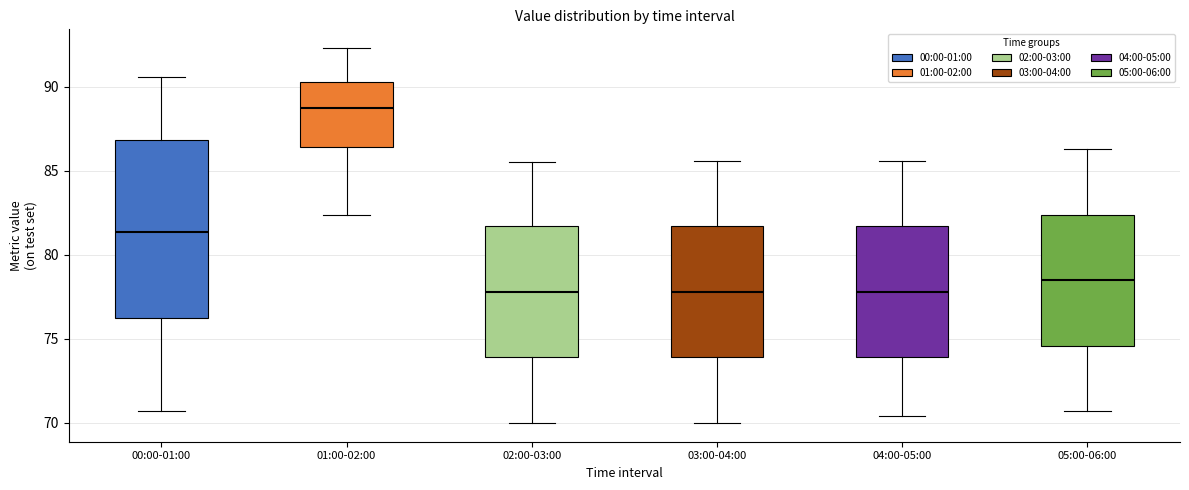

Which box has the highest median line?

01:00-02:00